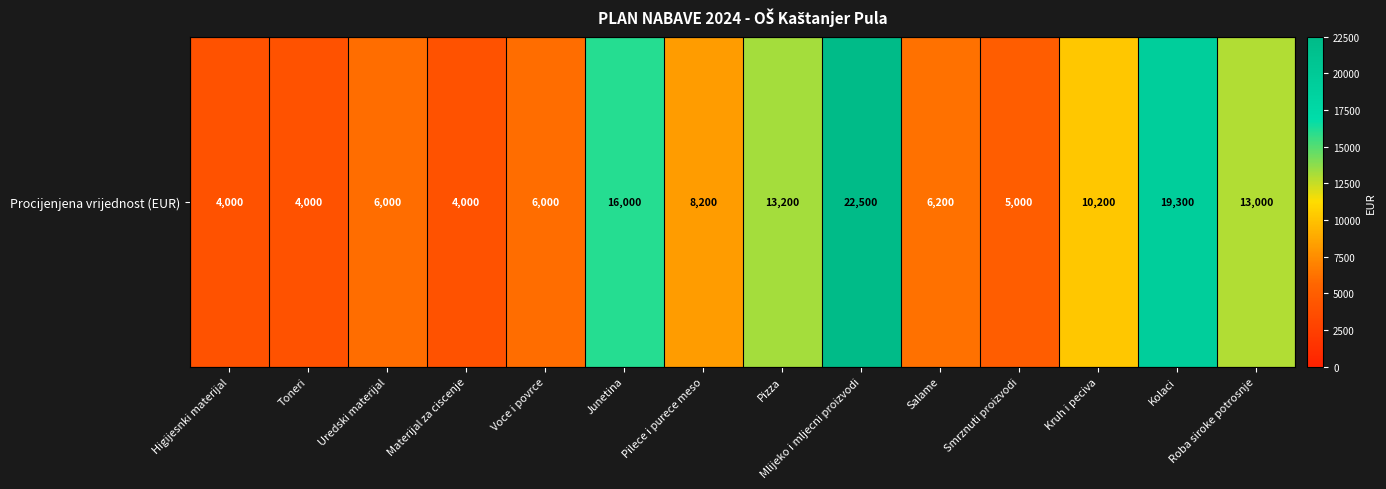

Which has a higher value, Pilece i purece meso or Mlijeko i mljecni proizvodi?

Mlijeko i mljecni proizvodi